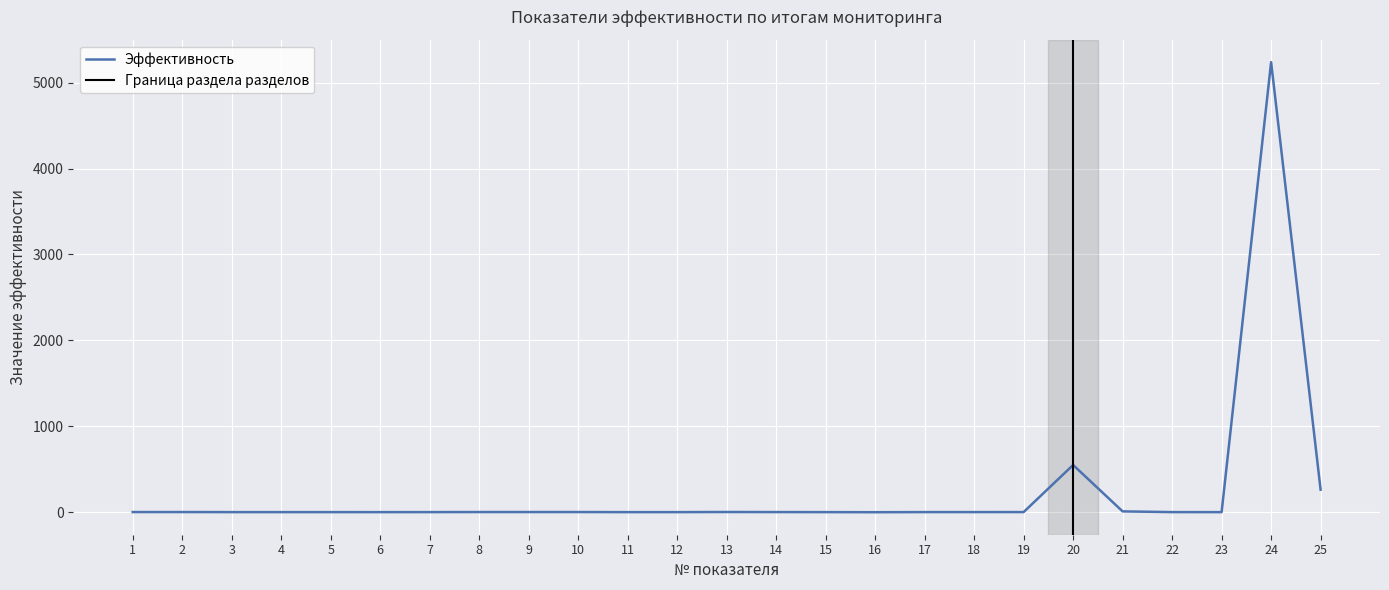

Rank the categories by value from highest to lowest.

24, 20, 25, 21, 13, 8, 9, 10, 2, 1, 14, 19, 17, 18, 22, 7, 3, 4, 5, 15, 12, 6, 23, 11, 16